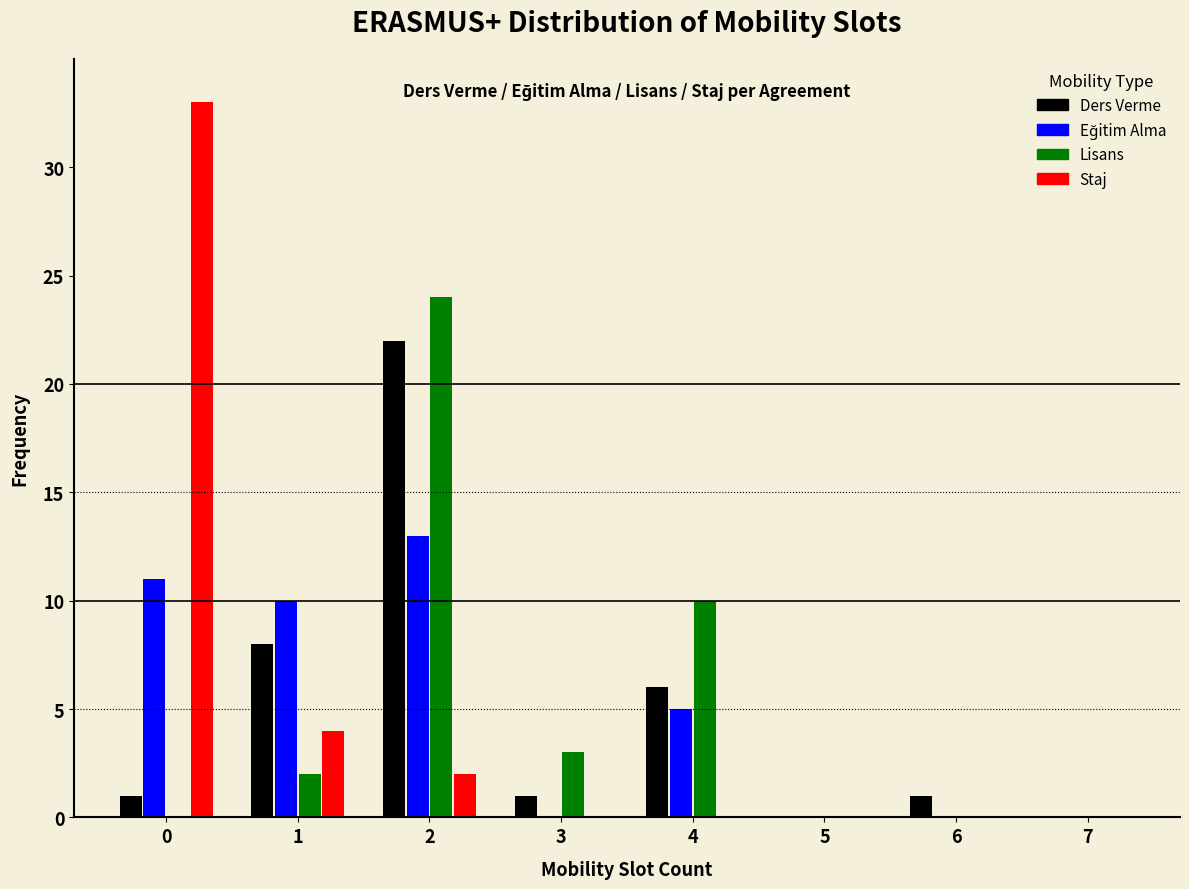

What is the height of the Staj bar covering 0.5 to 1.5 on the x-axis? The values are not printed on the chart, so give them approximately, as read against the axis.

4